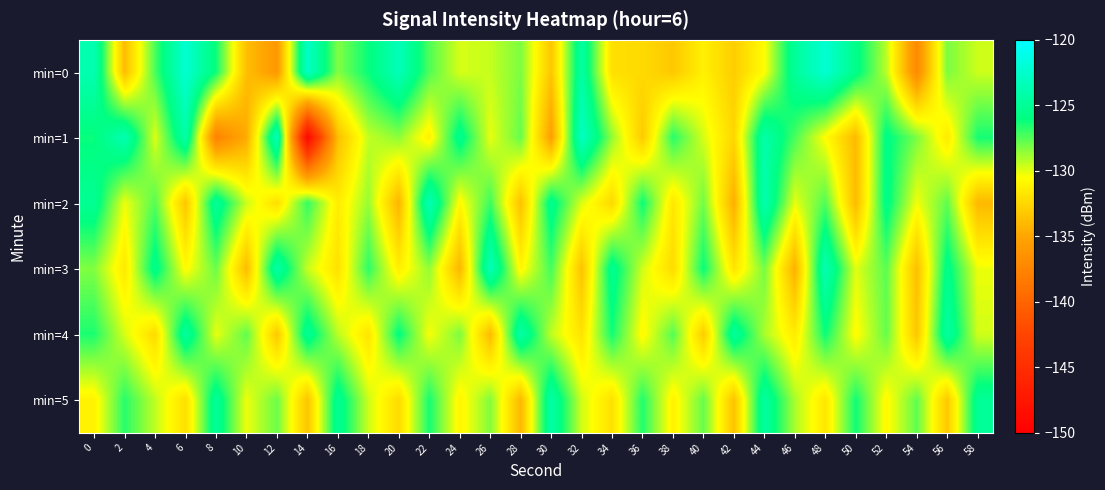

Reading left to right, extract all data points from this chart.

min=0: 0=-123.8	2=-133.8	4=-127.3	6=-122.2	8=-126.2	10=-133.7	12=-136.0	14=-122.7	16=-128.3	18=-126.2	20=-123.4	22=-127.4	24=-129.8	26=-129.5	28=-128.2	30=-133.3	32=-124.4	34=-132.0	36=-132.3	38=-133.2	40=-131.2	42=-133.0	44=-130.6	46=-124.8	48=-122.2	50=-125.5	52=-129.3	54=-137.1	56=-128.2	58=-129.6
min=1: 0=-126.2	2=-123.7	4=-129.9	6=-124.2	8=-137.6	10=-134.7	12=-123.3	14=-149.1	16=-133.7	18=-129.5	20=-128.5	22=-131.2	24=-125.3	26=-130.1	28=-127.8	30=-135.4	32=-122.9	34=-128.6	36=-133.1	38=-126.7	40=-129.8	42=-132.5	44=-124.1	46=-127.3	48=-130.6	50=-133.9	52=-125.7	54=-128.2	56=-131.5	58=-126.4
min=2: 0=-125.1	2=-130.2	4=-127.5	6=-133.3	8=-124.8	10=-129.6	12=-132.1	14=-126.9	16=-131.4	18=-128.7	20=-134.2	22=-123.5	24=-130.8	26=-127.1	28=-133.6	30=-125.3	32=-129.9	34=-132.4	36=-126.2	38=-131.7	40=-128.0	42=-134.5	44=-123.8	46=-130.1	48=-127.4	50=-133.9	52=-125.6	54=-130.3	56=-127.7	58=-134.0
min=3: 0=-128.3	2=-131.6	4=-125.4	6=-130.7	8=-127.9	10=-133.8	12=-124.2	14=-129.5	16=-132.0	18=-126.8	20=-131.3	22=-128.6	24=-134.1	26=-123.4	28=-130.9	30=-127.2	32=-133.5	34=-125.2	36=-129.7	38=-132.3	40=-126.1	42=-131.8	44=-128.1	46=-134.4	48=-123.7	50=-130.0	52=-127.6	54=-133.7	56=-125.5	58=-130.2
min=4: 0=-126.5	2=-129.8	4=-132.3	6=-124.6	8=-130.1	10=-127.7	12=-133.2	14=-125.0	16=-129.3	18=-131.8	20=-125.9	22=-130.4	24=-128.2	26=-133.9	28=-124.1	30=-129.4	32=-131.9	34=-126.3	36=-130.8	38=-127.5	40=-133.0	42=-124.7	44=-129.0	46=-131.5	48=-126.2	50=-130.7	52=-127.8	54=-133.3	56=-124.4	58=-129.7
min=5: 0=-131.1	2=-126.7	4=-129.4	6=-132.1	8=-124.9	10=-130.2	12=-127.9	14=-133.4	16=-125.1	18=-129.6	20=-132.3	22=-126.4	24=-131.0	26=-128.3	28=-134.0	30=-124.2	32=-129.7	34=-132.0	36=-126.6	38=-131.1	40=-127.8	42=-133.5	44=-124.5	46=-129.0	48=-131.7	50=-126.3	52=-130.8	54=-127.7	56=-133.2	58=-125.0